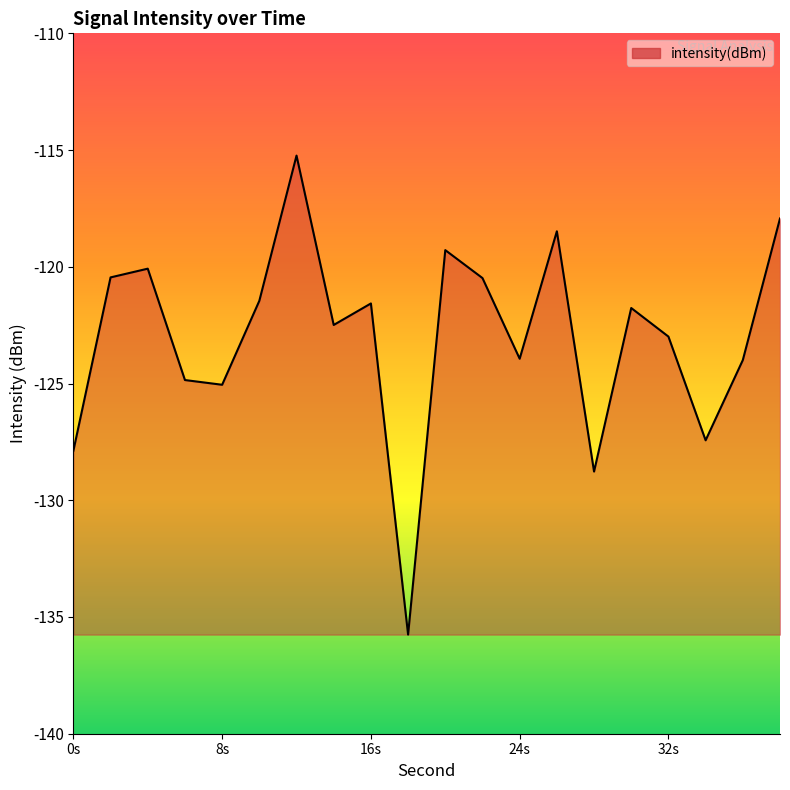

What is the maximum value shown in the chart?

-115.2